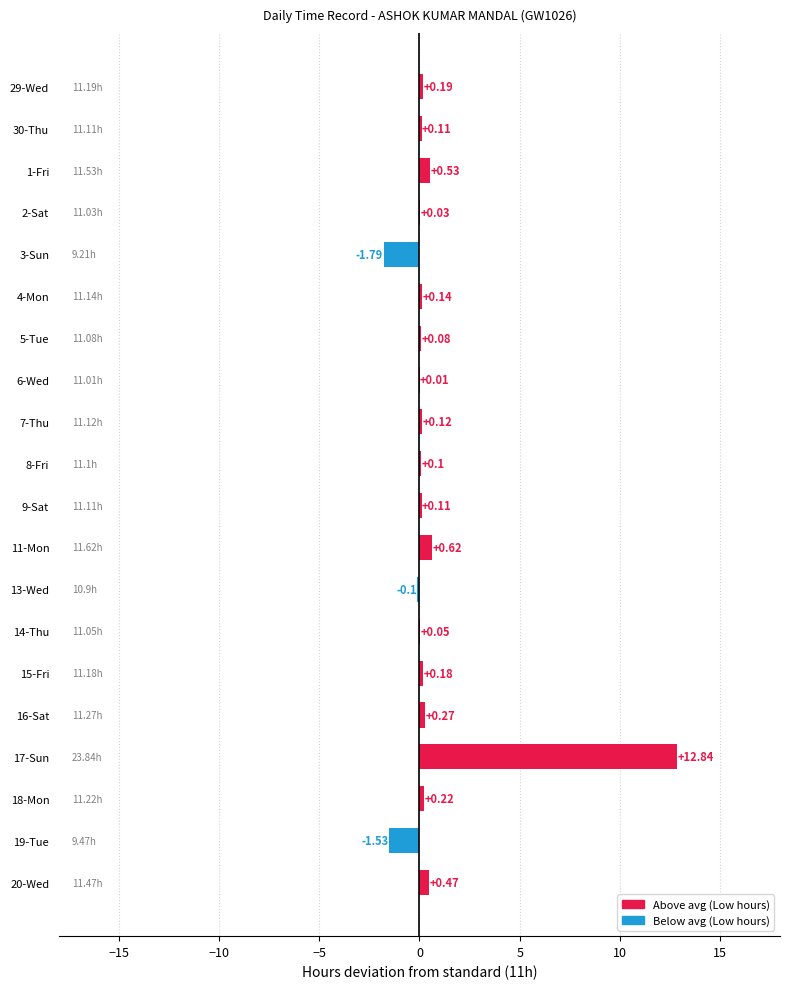

Which has a higher value, 16-Sat or 1-Fri?

1-Fri